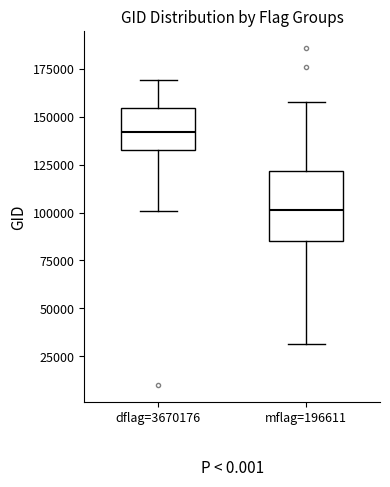

Where does the lower whisker of the box for dflag=3670176 end on the y-axis? The values are not printed on the chart, so give them approximately, as read against the axis.

100000